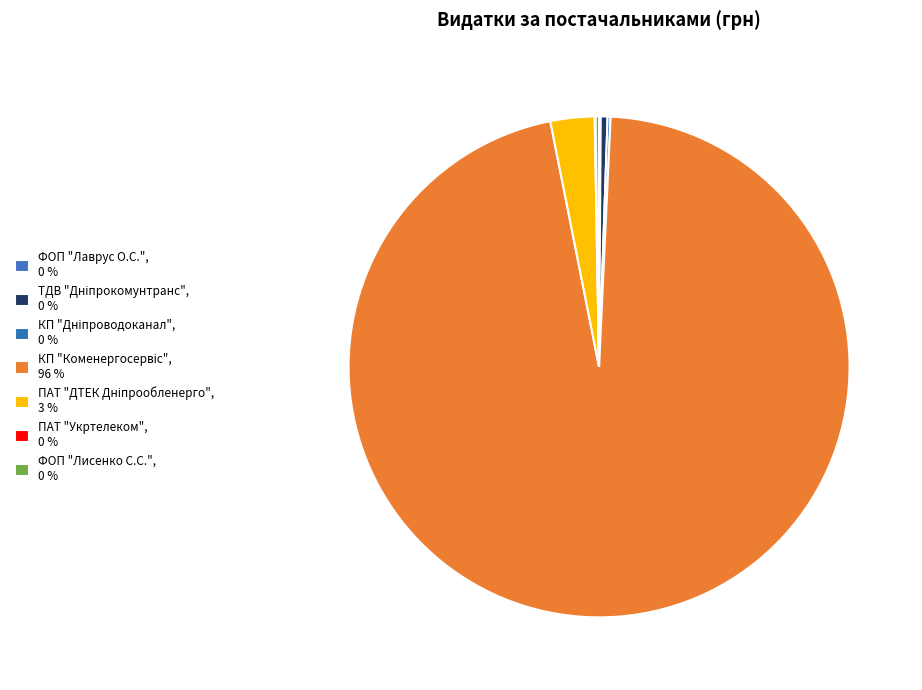

Is it true that ФОП "Лисенко С.С." is 0% of the pie?

True